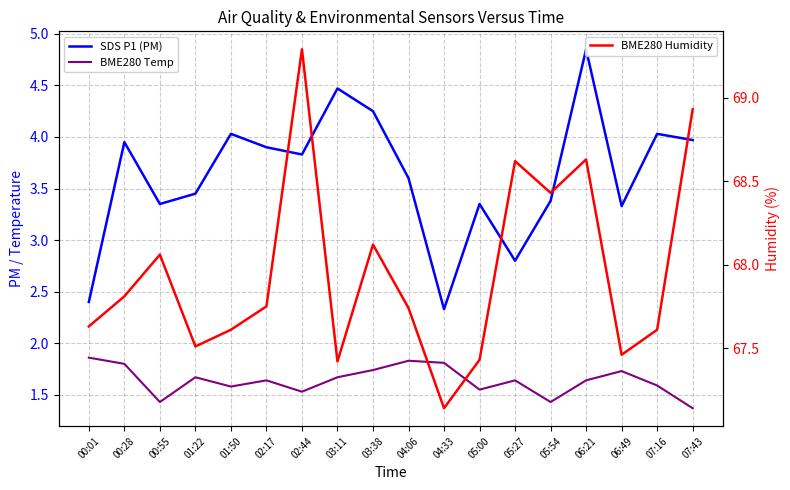

At which category does the chart reach its peak across all series?

02:44